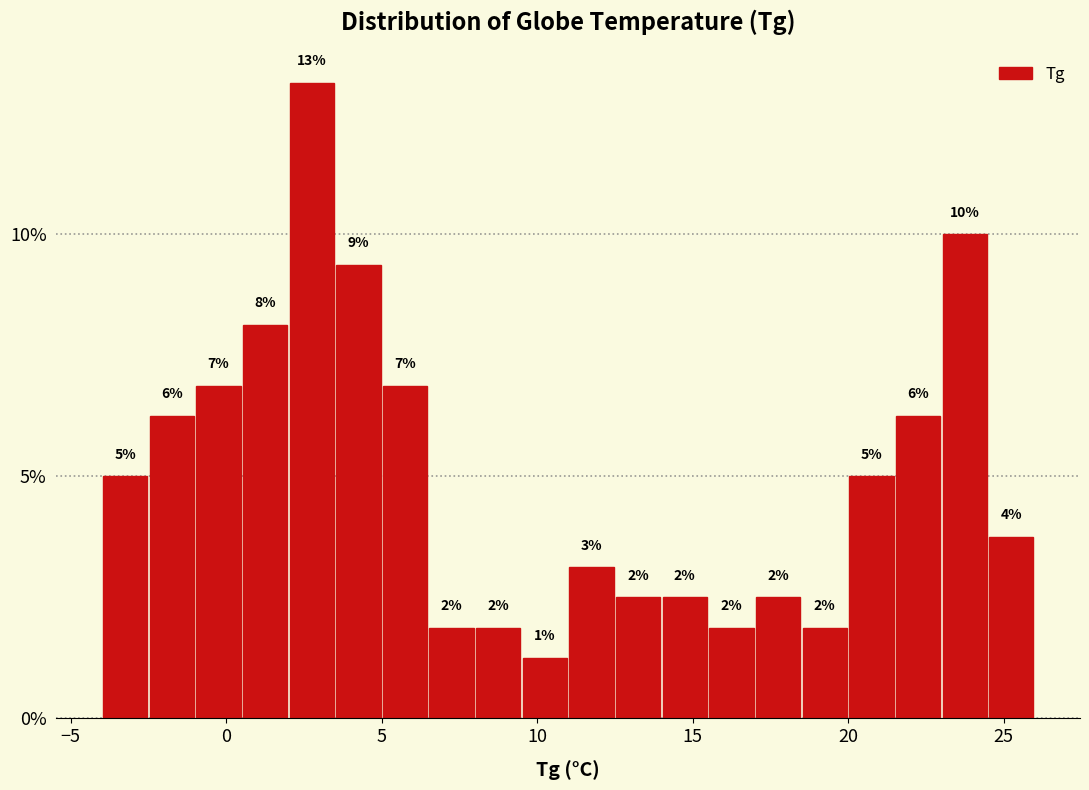

Around what value on the x-axis is the tallest bar? Give the approximate position of its centre, as read against the axis.

3.0